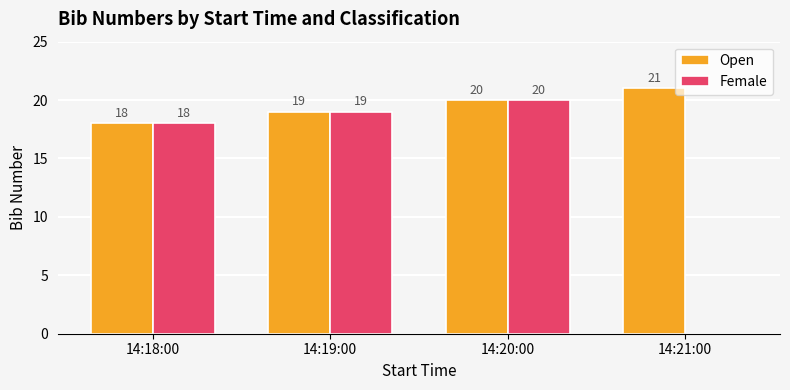

Which series has the largest total across all categories?

Open